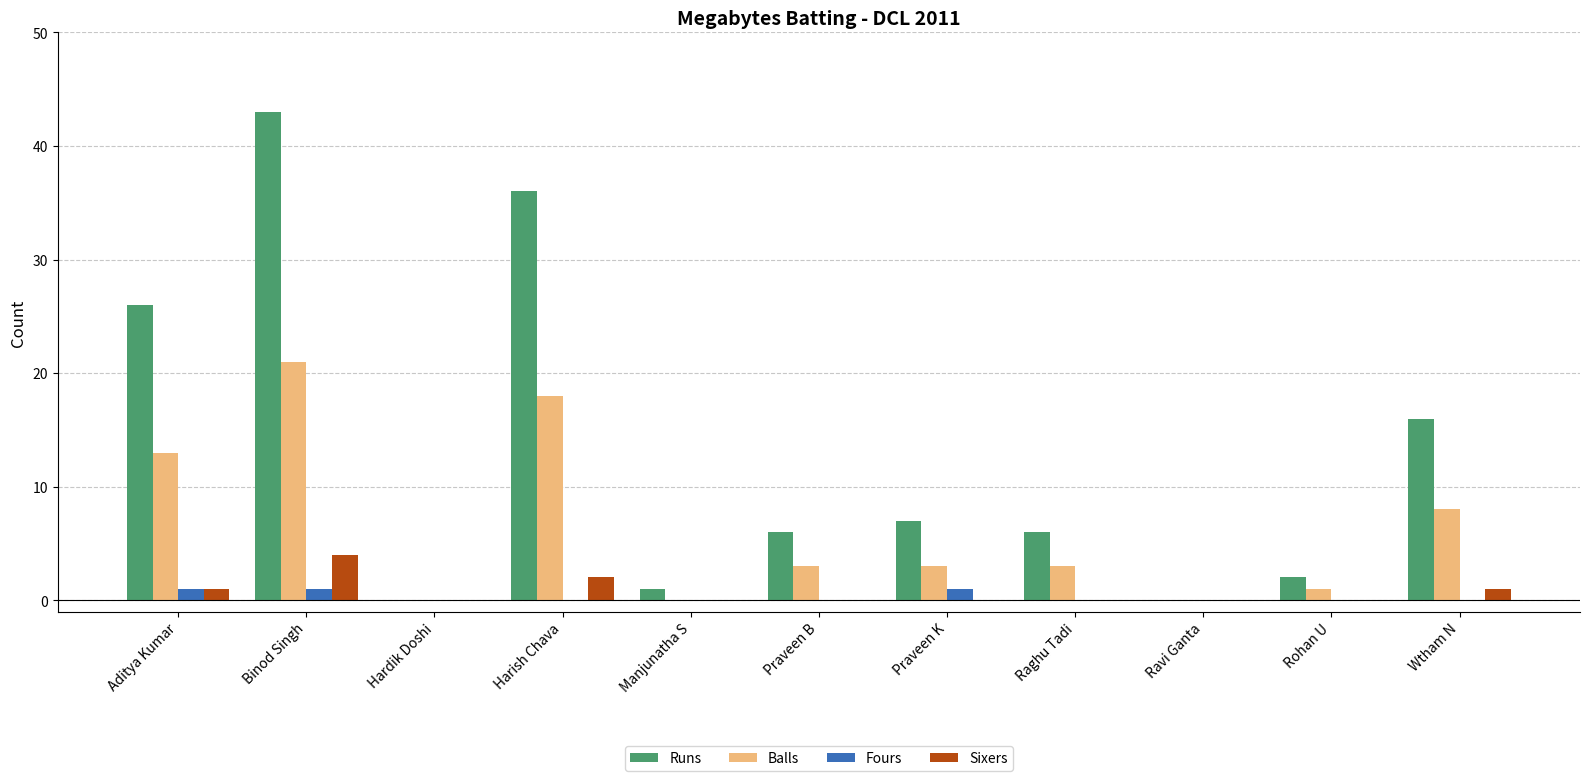

Is the value of Runs at Harish Chava greater than the value of Balls at Manjunatha S?

Yes